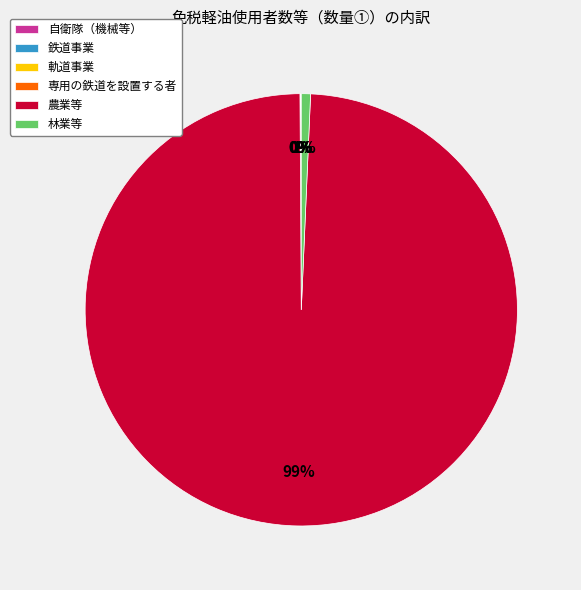

To the nearest percent, what percentage of the pie is 林業等?

1%